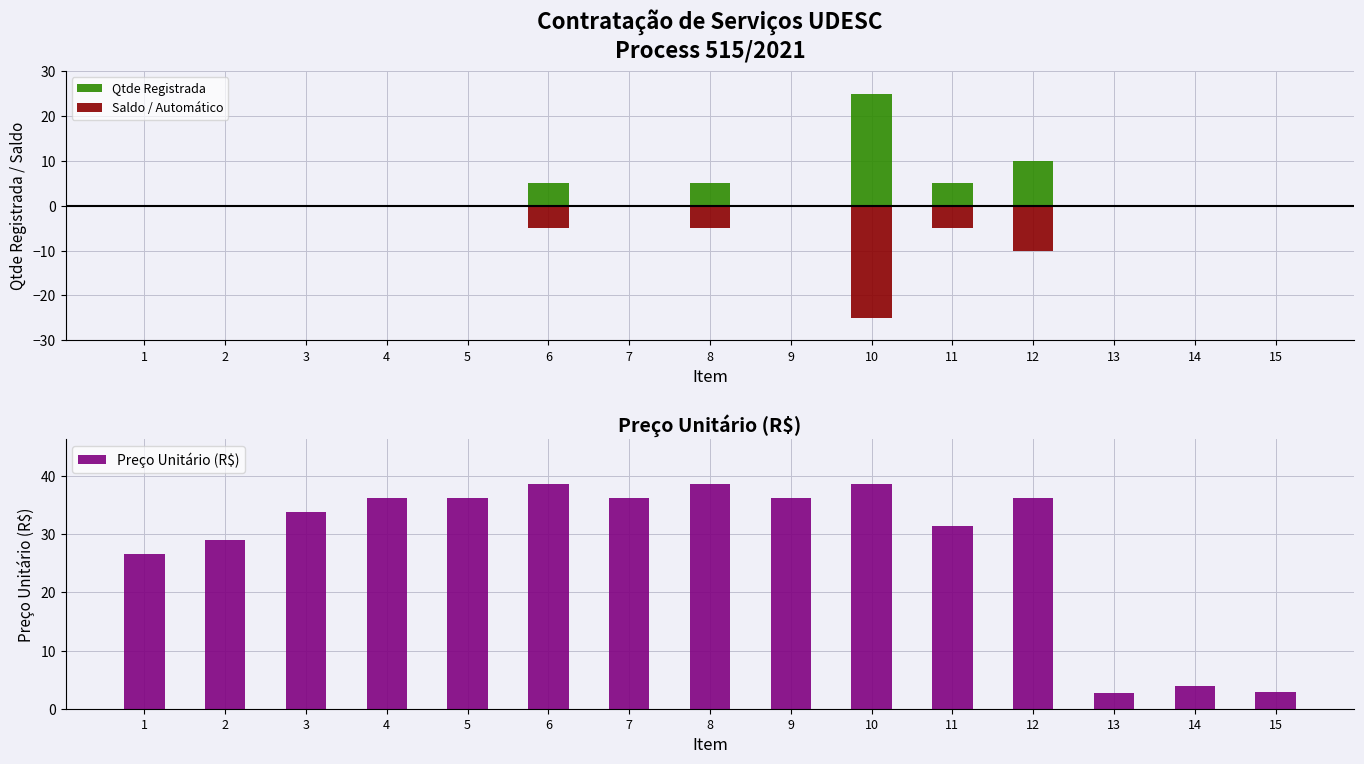

List the labels in order of Preço Unitário (R$) value, largest first.

6, 8, 10, 12, 4, 5, 7, 9, 3, 11, 2, 1, 14, 15, 13